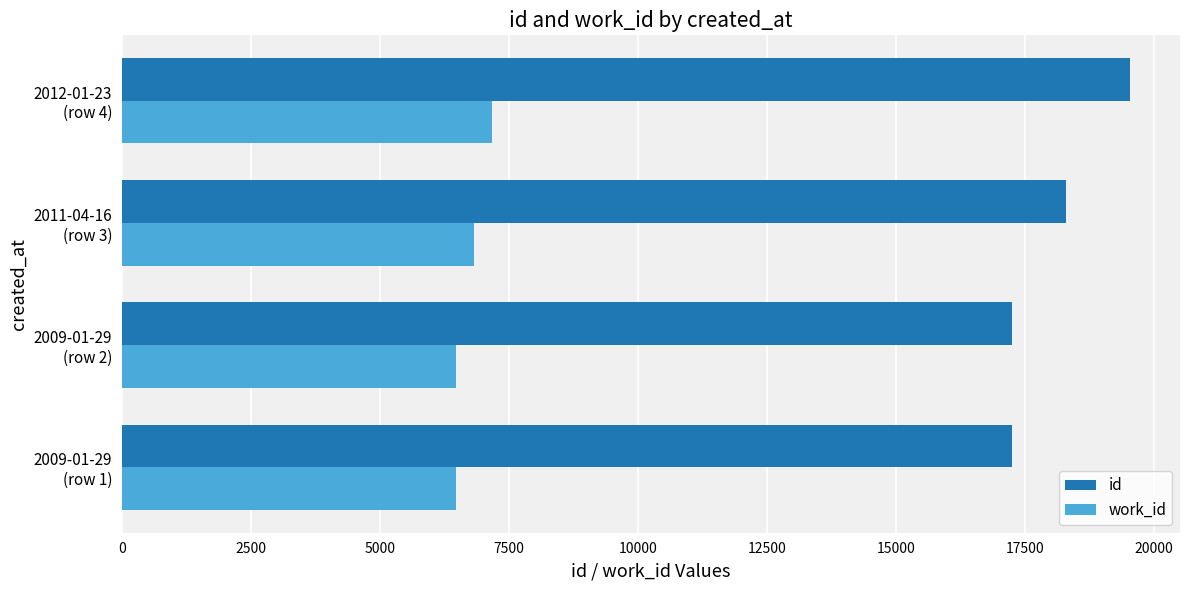

Which series has the largest range (max minus min)?

id